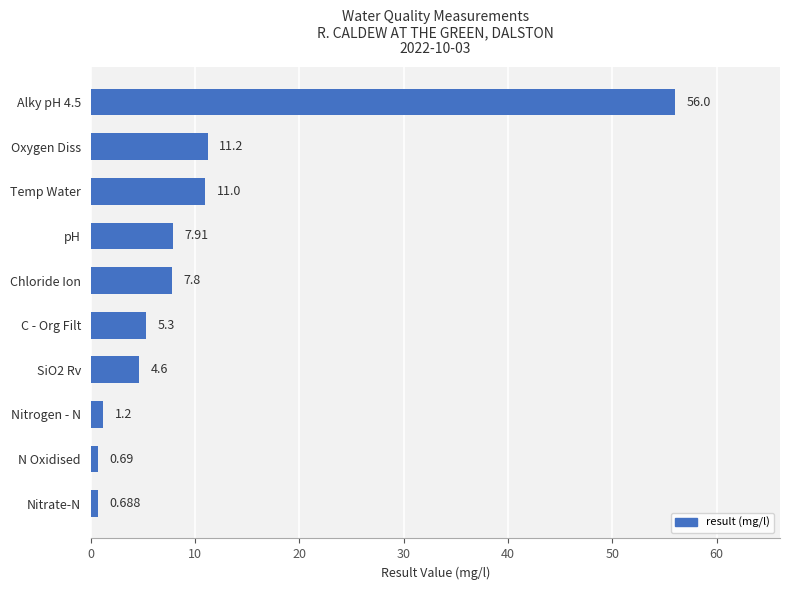

Between C - Org Filt and Oxygen Diss, which is larger?

Oxygen Diss